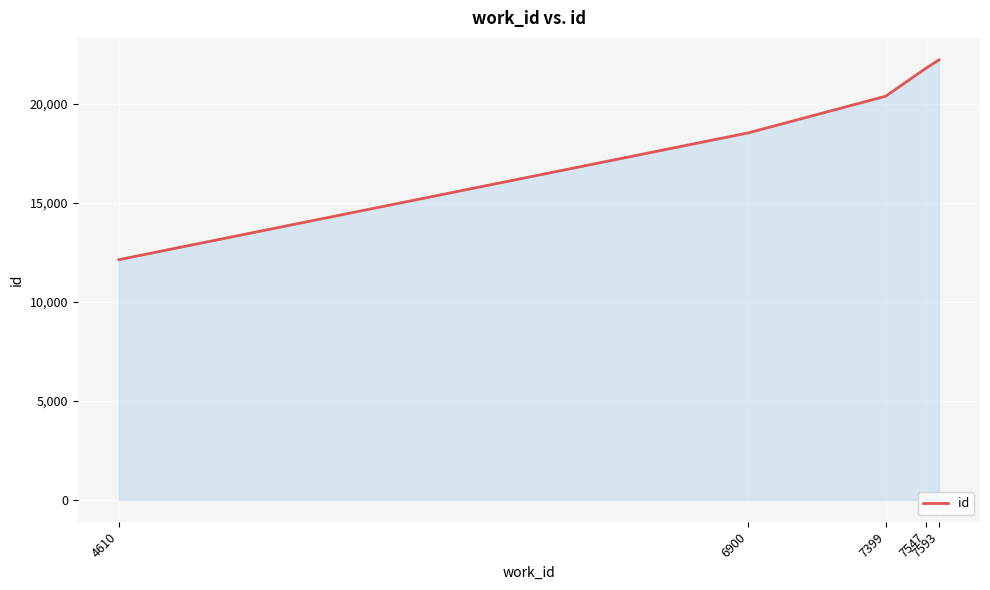

Reading right to left, transcribe all the data shown in this chart.

7593=22233	7547=21823	7399=20396	6900=18546	4610=12134